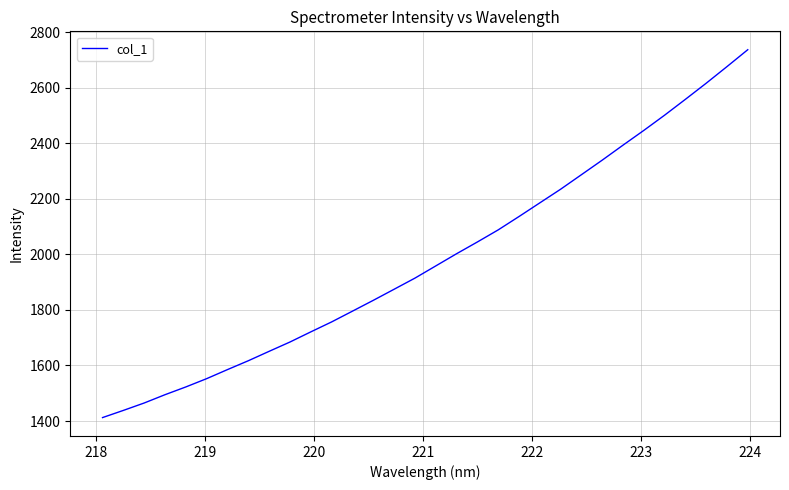

What is the smallest value displayed?

1412.4